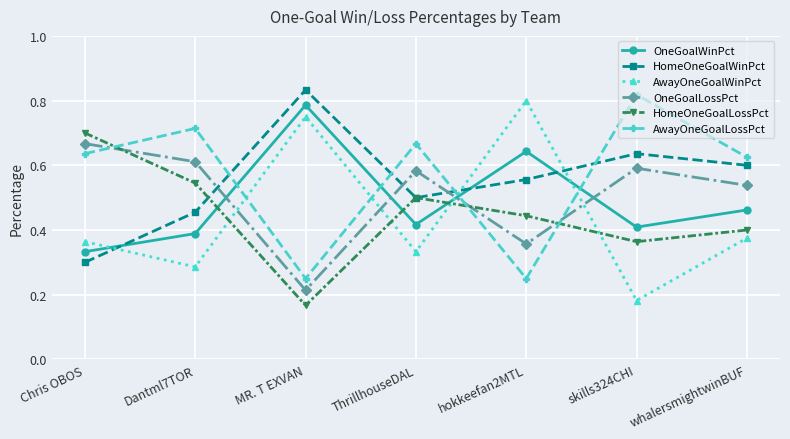

At how many categories does at least one series exceed 0?

7